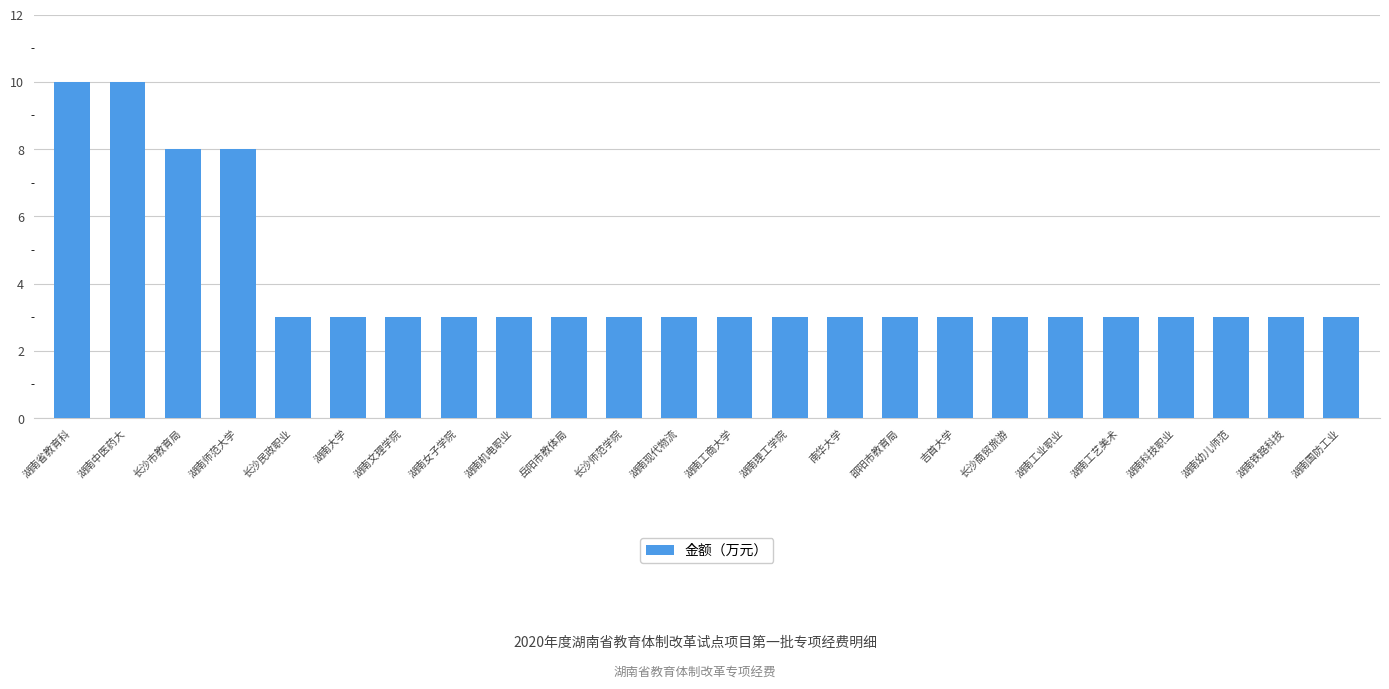

What is the minimum value shown in the chart?

3